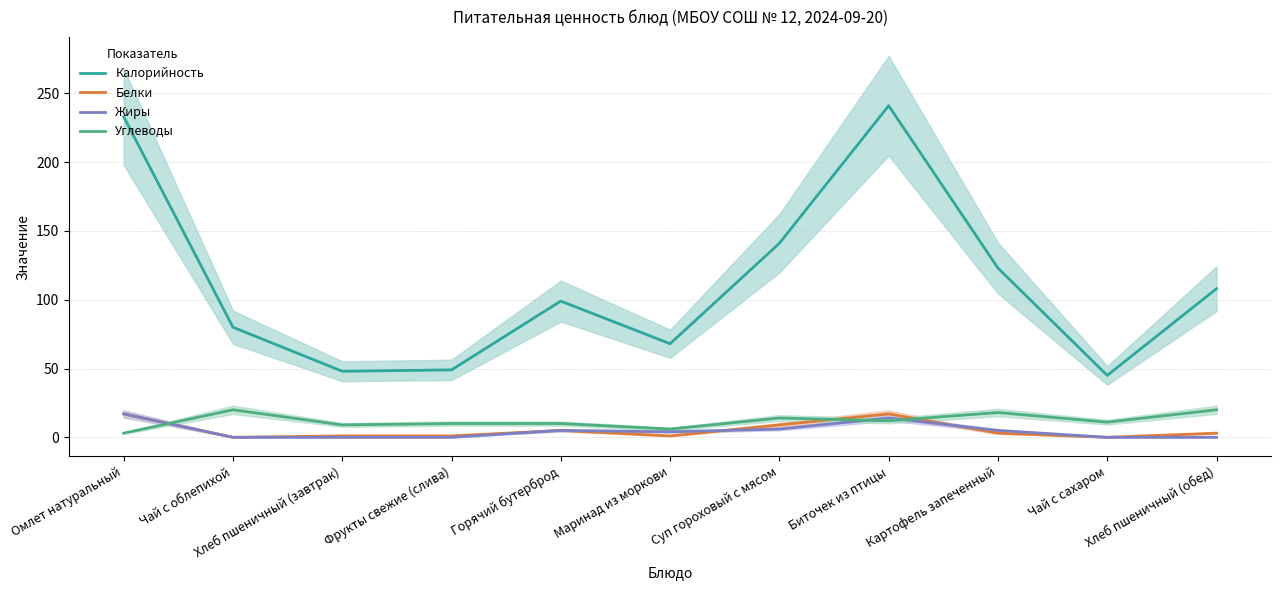

Reading left to right, what are all the values shown in this chart?

Калорийность: Омлет натуральный=233	Чай с облепихой=80	Хлеб пшеничный (завтрак)=48	Фрукты свежие (слива)=49	Горячий бутерброд=99	Маринад из моркови=68	Суп гороховый с мясом=141	Биточек из птицы=241	Картофель запеченный=123	Чай с сахаром=45	Хлеб пшеничный (обед)=108
Белки: Омлет натуральный=17	Чай с облепихой=0	Хлеб пшеничный (завтрак)=1	Фрукты свежие (слива)=1	Горячий бутерброд=5	Маринад из моркови=1	Суп гороховый с мясом=9	Биточек из птицы=17	Картофель запеченный=3	Чай с сахаром=0	Хлеб пшеничный (обед)=3
Жиры: Омлет натуральный=17	Чай с облепихой=0	Хлеб пшеничный (завтрак)=0	Фрукты свежие (слива)=0	Горячий бутерброд=5	Маринад из моркови=4	Суп гороховый с мясом=6	Биточек из птицы=14	Картофель запеченный=5	Чай с сахаром=0	Хлеб пшеничный (обед)=0
Углеводы: Омлет натуральный=3	Чай с облепихой=20	Хлеб пшеничный (завтрак)=9	Фрукты свежие (слива)=10	Горячий бутерброд=10	Маринад из моркови=6	Суп гороховый с мясом=14	Биточек из птицы=12	Картофель запеченный=18	Чай с сахаром=11	Хлеб пшеничный (обед)=20